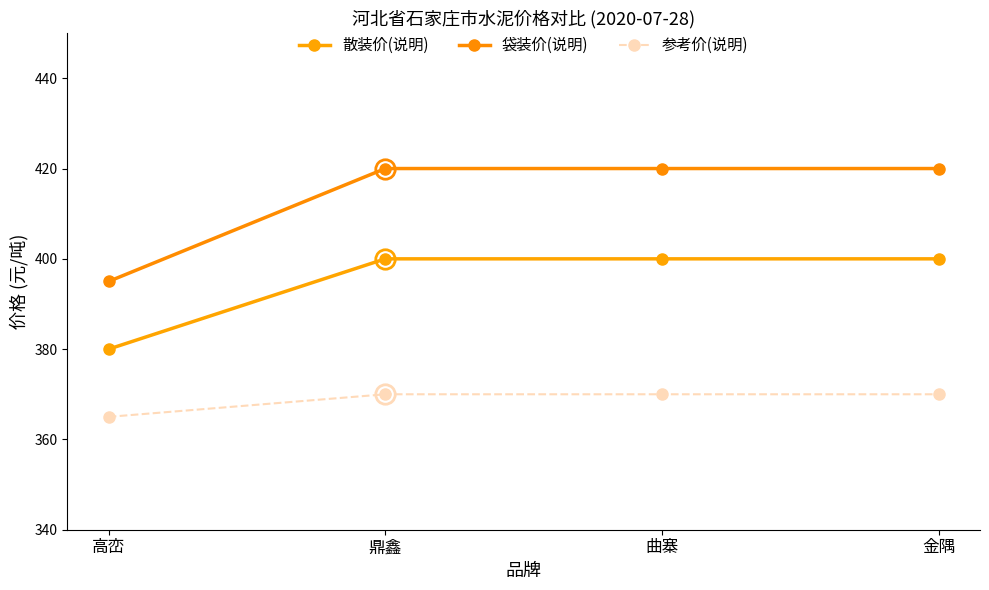

Reading right to left, extract all data points from this chart.

散装价(说明): 400	400	400	380
袋装价(说明): 420	420	420	395
参考价(说明): 370	370	370	365